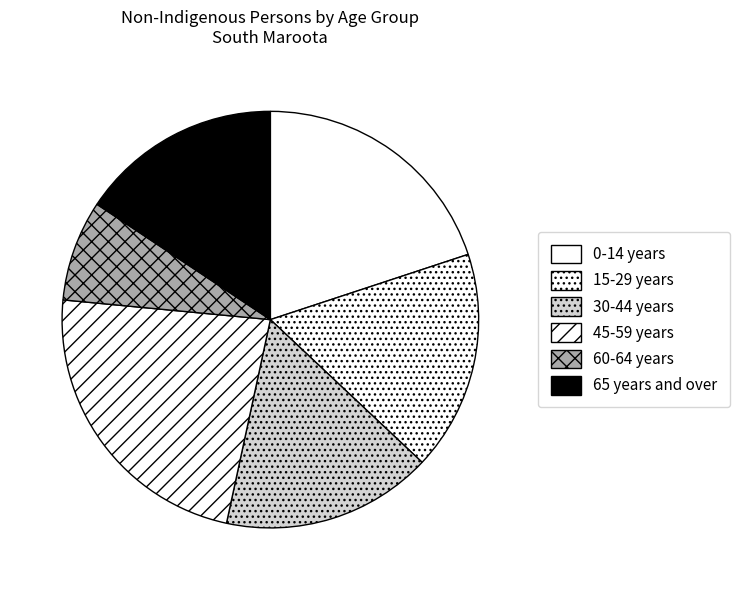

Does any single category account for the majority?

No